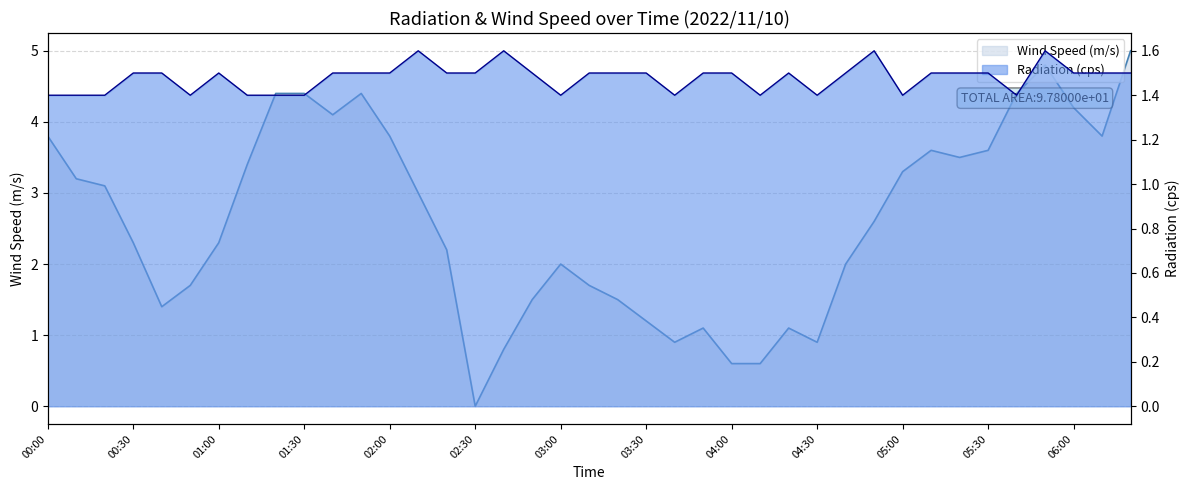

Between which two adjacent categories do Wind Speed (m/s) and Radiation (cps) first intersect?

00:30 and 00:40